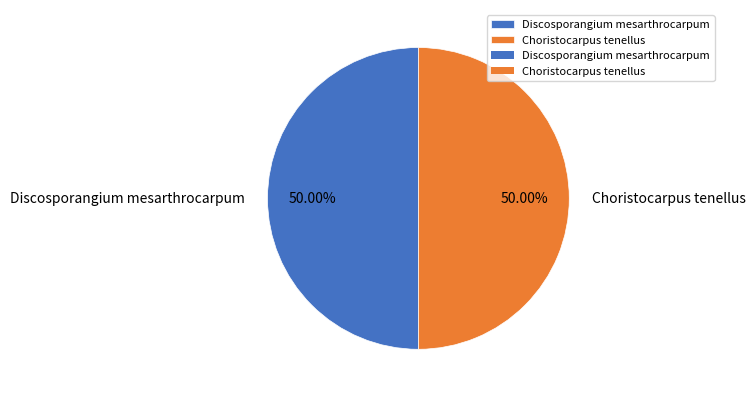

True or false: Choristocarpus tenellus accounts for 57% of the total.

False